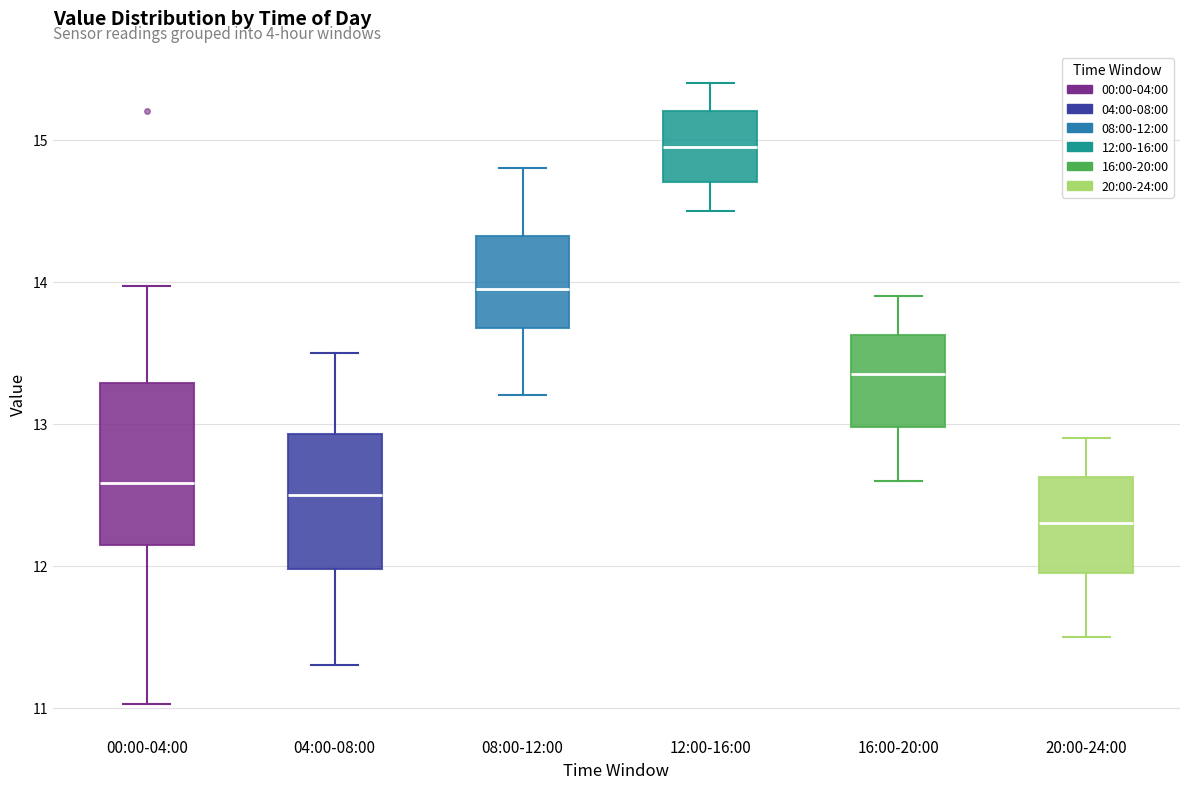

Where is the upper edge of the box for 08:00-12:00 on the y-axis? The values are not printed on the chart, so give them approximately, as read against the axis.

14.3